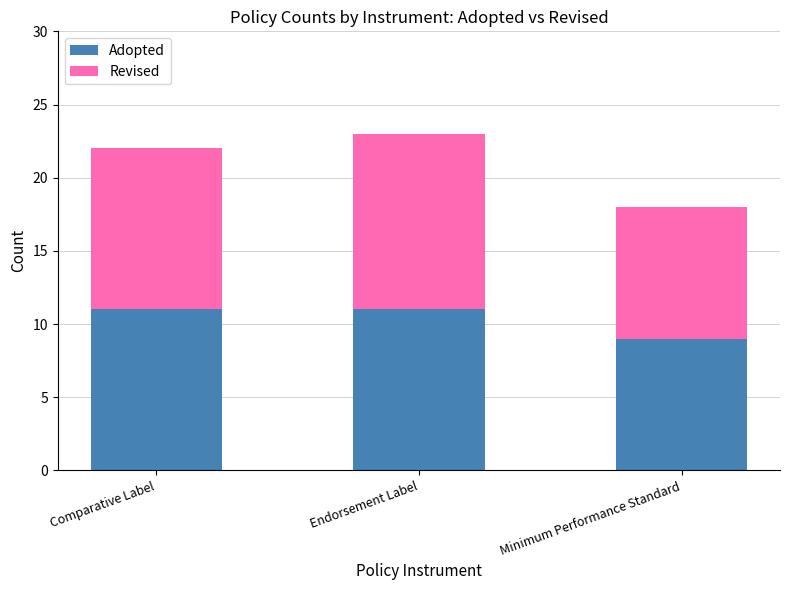

How many bars are there in total?

3